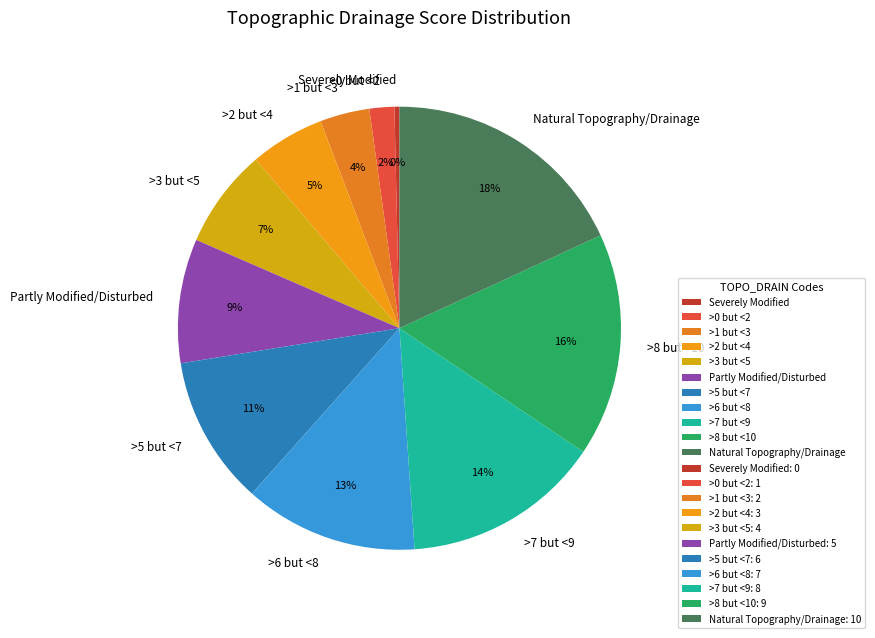

How many slices are in this pie chart?

11